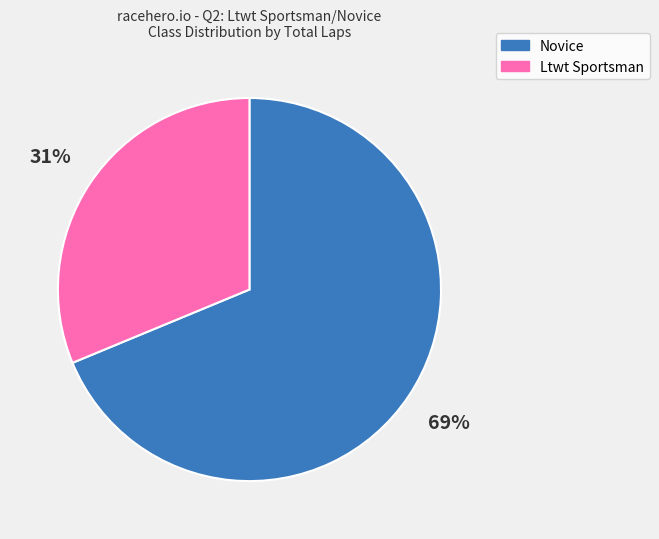

Which slice is the smallest?

Ltwt Sportsman